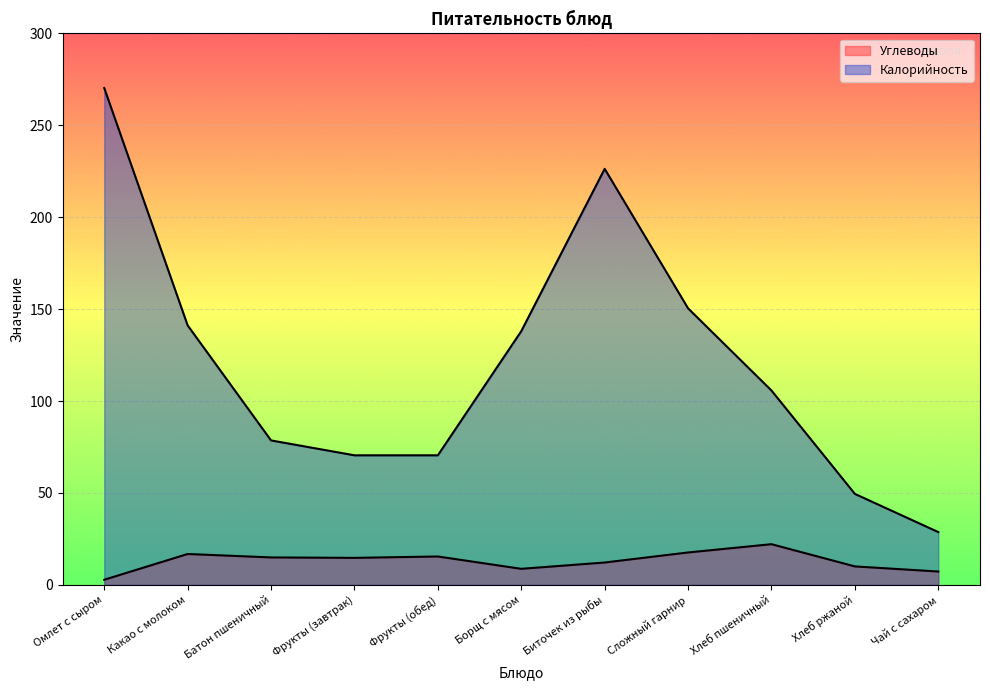

Rank the series by their maximum value, from highest to lowest.

Калорийность, Углеводы